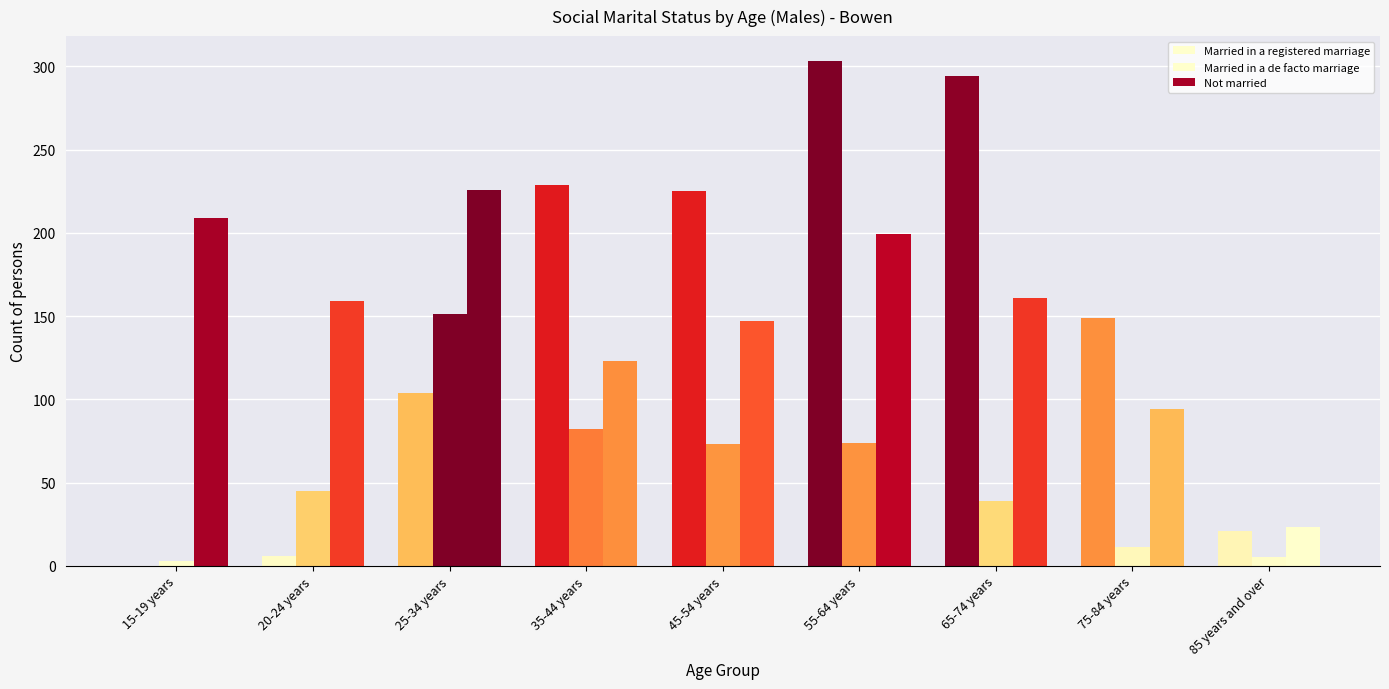

Reading left to right, extract all data points from this chart.

Married in a registered marriage: 15-19 years=0	20-24 years=6	25-34 years=104	35-44 years=229	45-54 years=225	55-64 years=303	65-74 years=294	75-84 years=149	85 years and over=21
Married in a de facto marriage: 15-19 years=3	20-24 years=45	25-34 years=151	35-44 years=82	45-54 years=73	55-64 years=74	65-74 years=39	75-84 years=11	85 years and over=5
Not married: 15-19 years=209	20-24 years=159	25-34 years=226	35-44 years=123	45-54 years=147	55-64 years=199	65-74 years=161	75-84 years=94	85 years and over=23